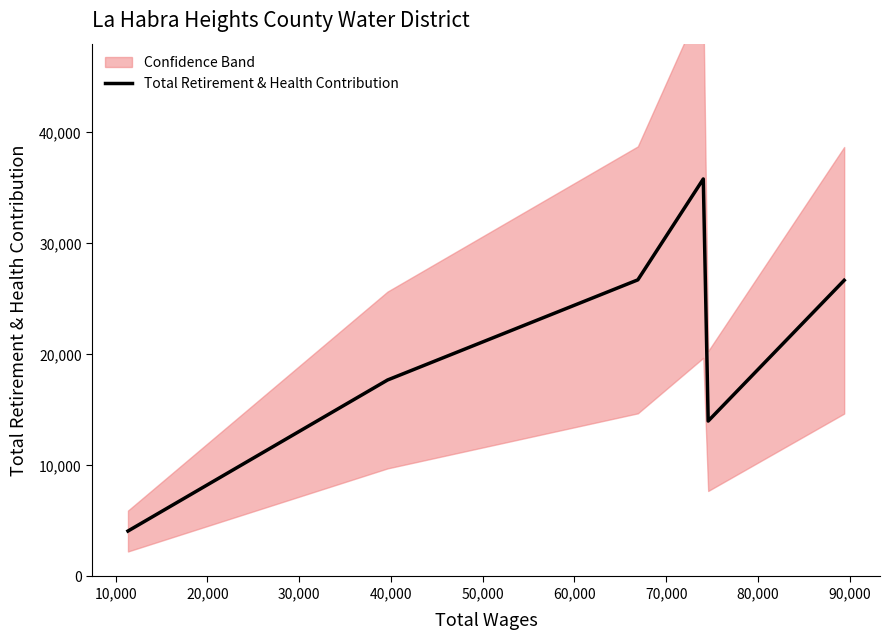

What is the value of the 3rd point from the left?

26722